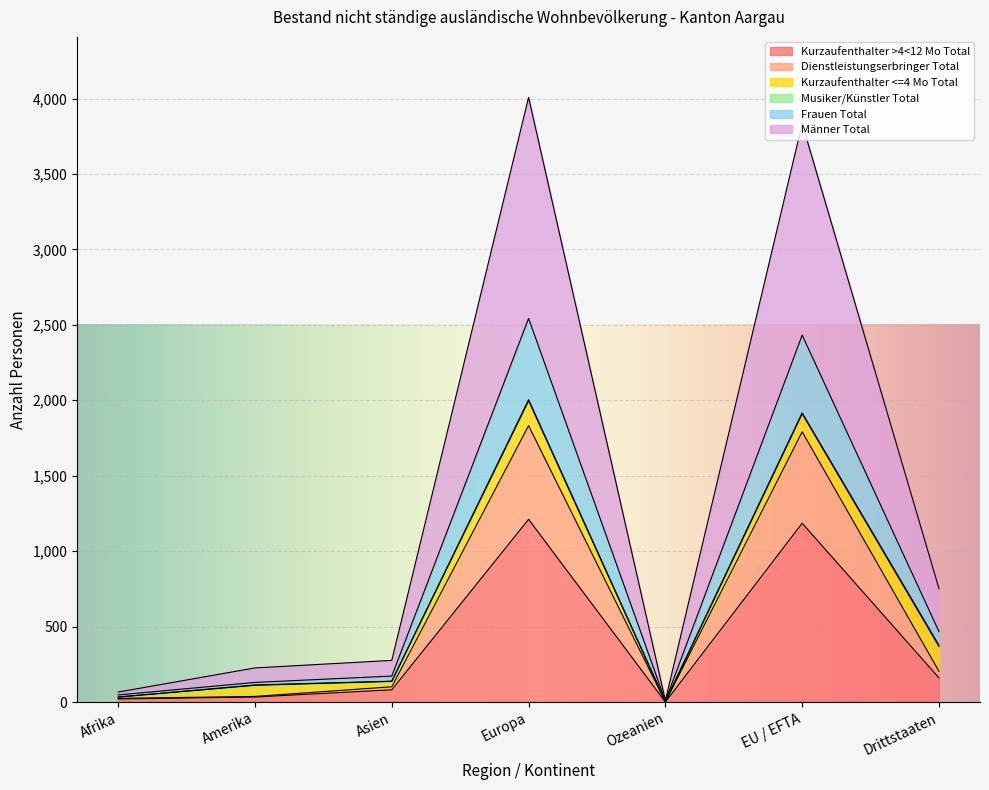

Is it true that Kurzaufenthalter >4<12 Mo Total equals 397 at Ozeanien?

False